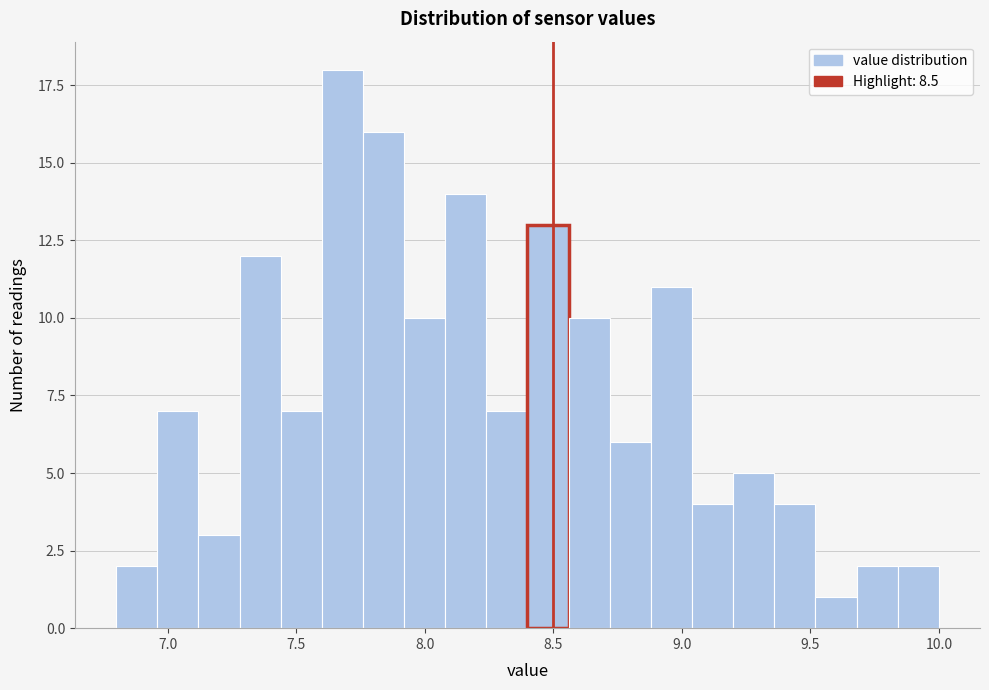

Read against the x-axis, roughly where is the centre of the tallest bar?

7.70